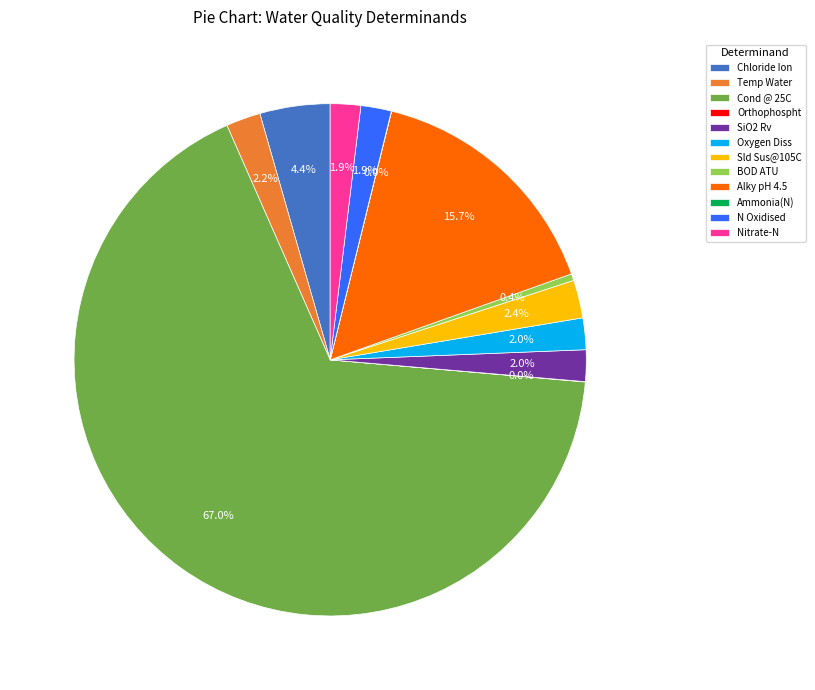

To the nearest percent, what is the difference between the BOD ATU and Temp Water slice percentages?

2%